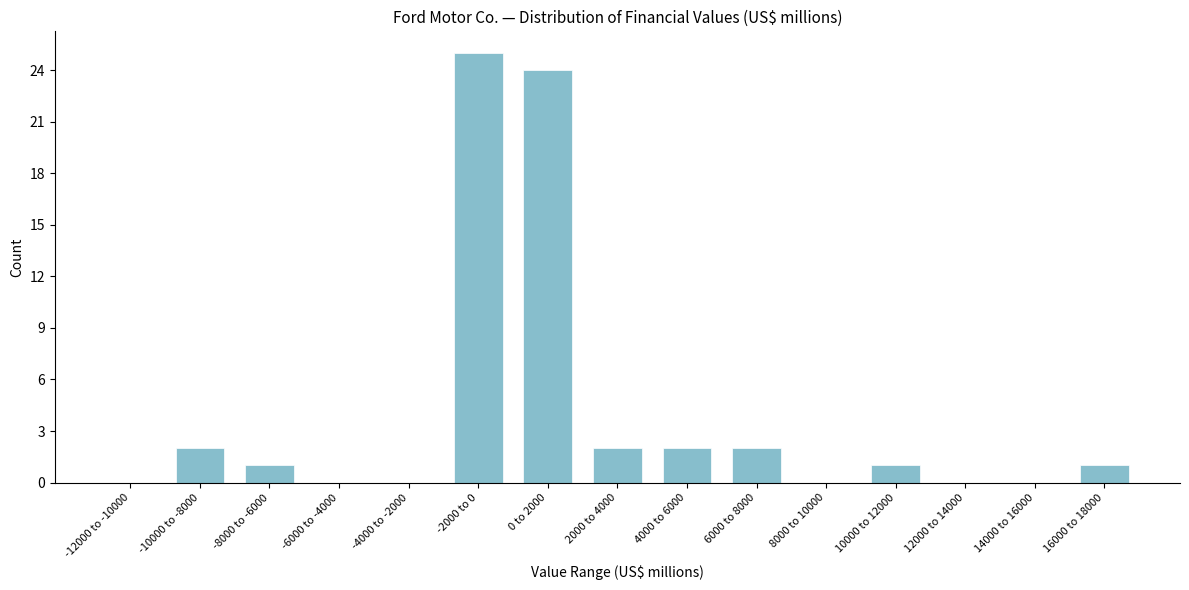

Reading left to right, list all the values displayed in this chart.

-12000 to -10000=0	-10000 to -8000=2	-8000 to -6000=1	-6000 to -4000=0	-4000 to -2000=0	-2000 to 0=25	0 to 2000=24	2000 to 4000=2	4000 to 6000=2	6000 to 8000=2	8000 to 10000=0	10000 to 12000=1	12000 to 14000=0	14000 to 16000=0	16000 to 18000=1